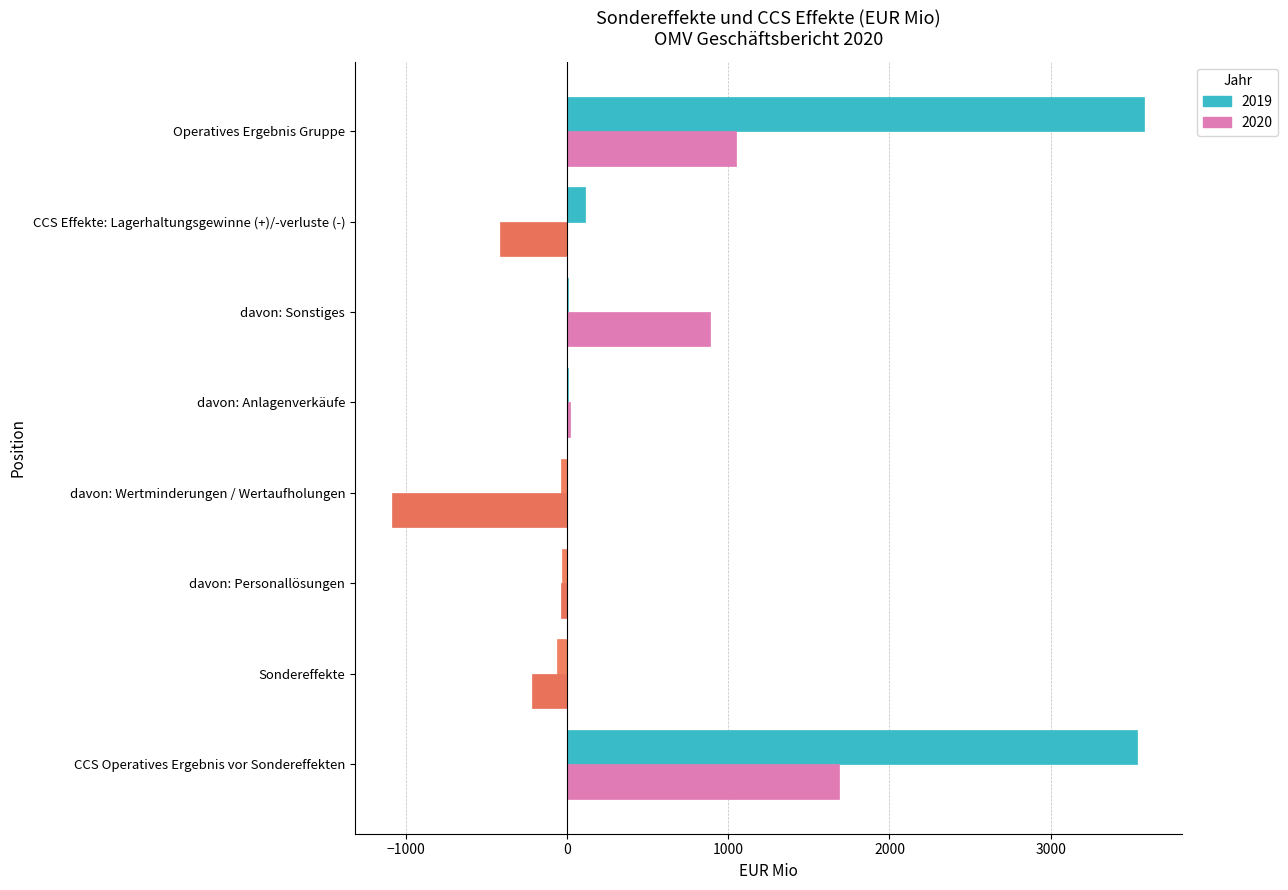

What is the sum of all 2019 values?

7100